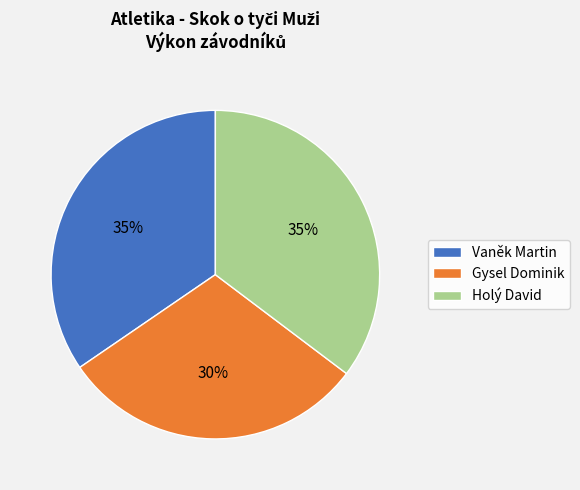

Is the sum of Holý David and Gysel Dominik greater than half?

Yes